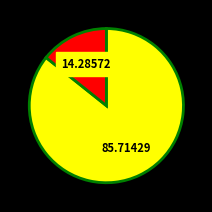

Does any single category account for the majority?

Yes